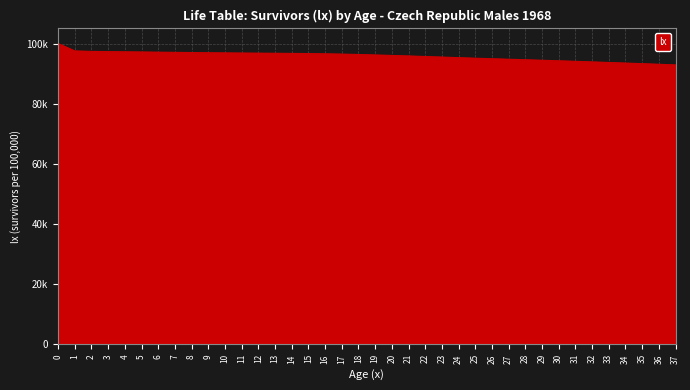

Does the chart have visible grid lines?

Yes